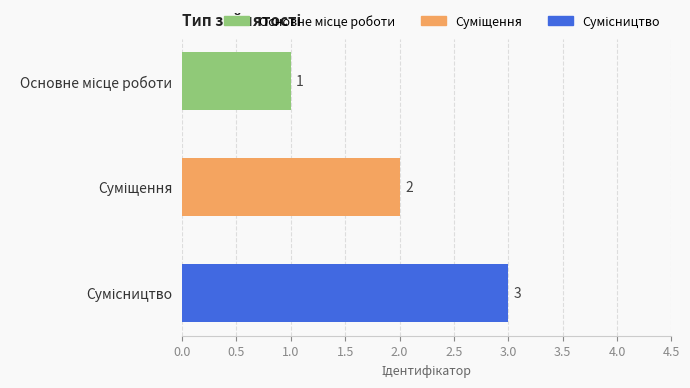

Count the values in the range 1 to 3.

3